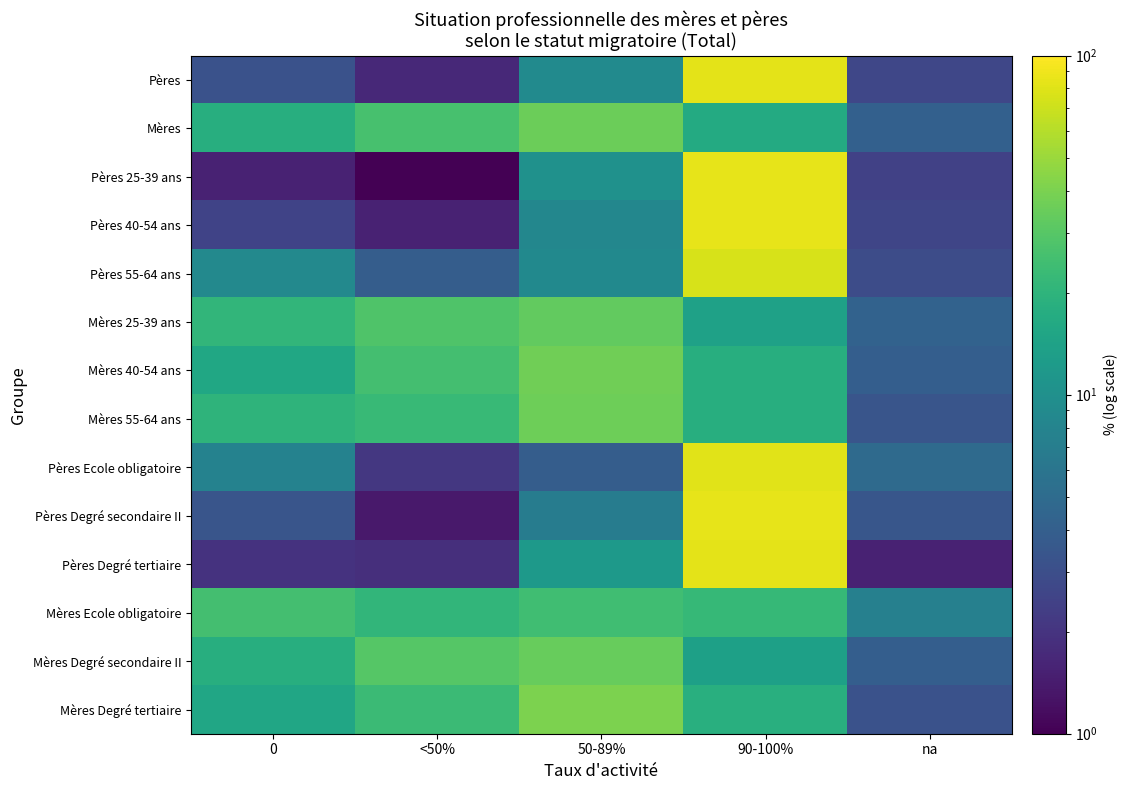

What is the total value across all series at 50-89%?

300.2